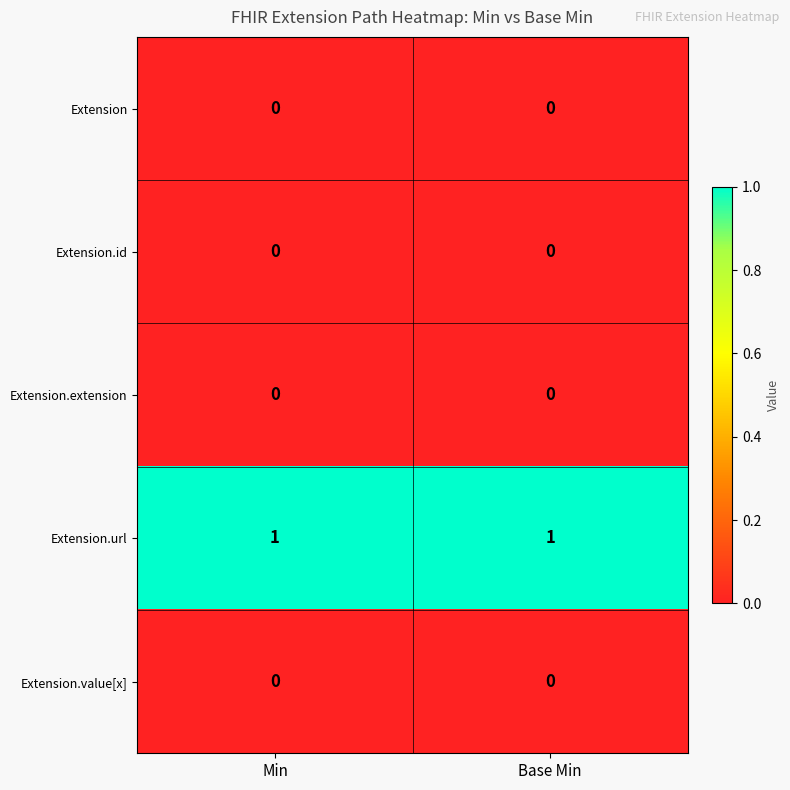

True or false: Extension.extension has a value of 0 at Min.

True